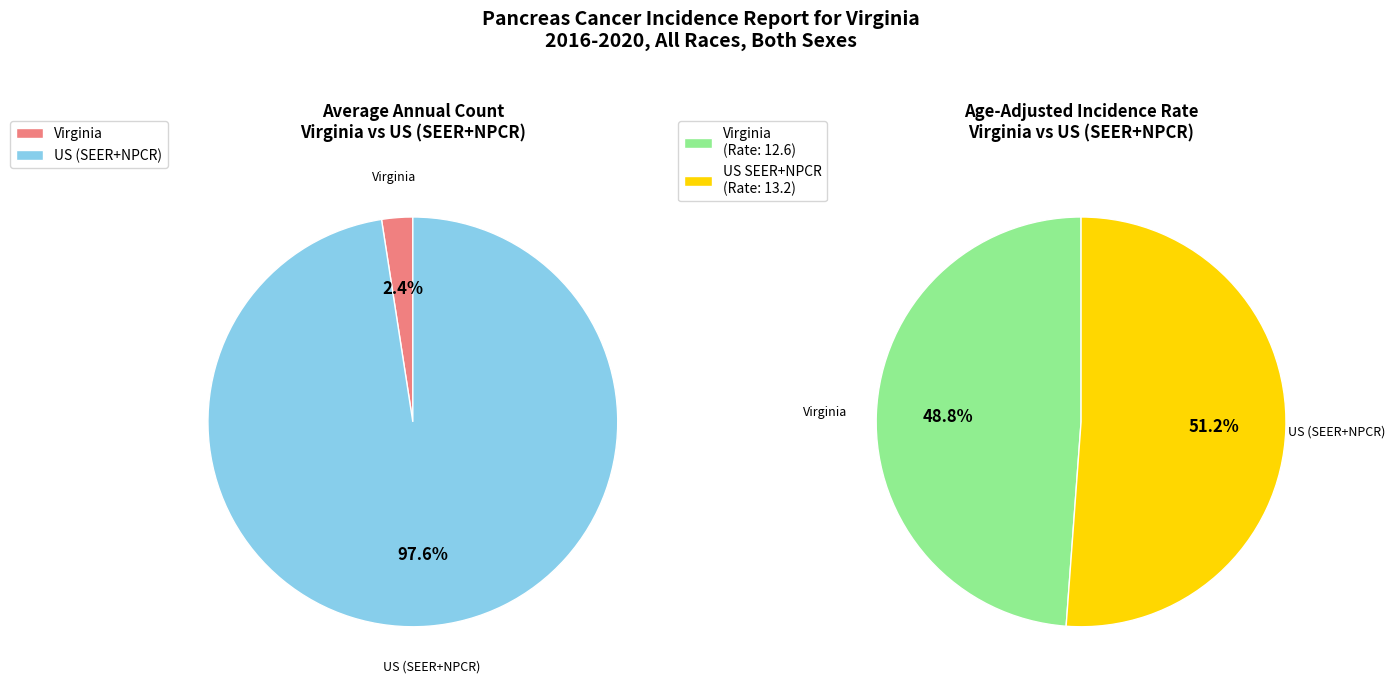

Is there any slice that represents more than half of the pie?

Yes